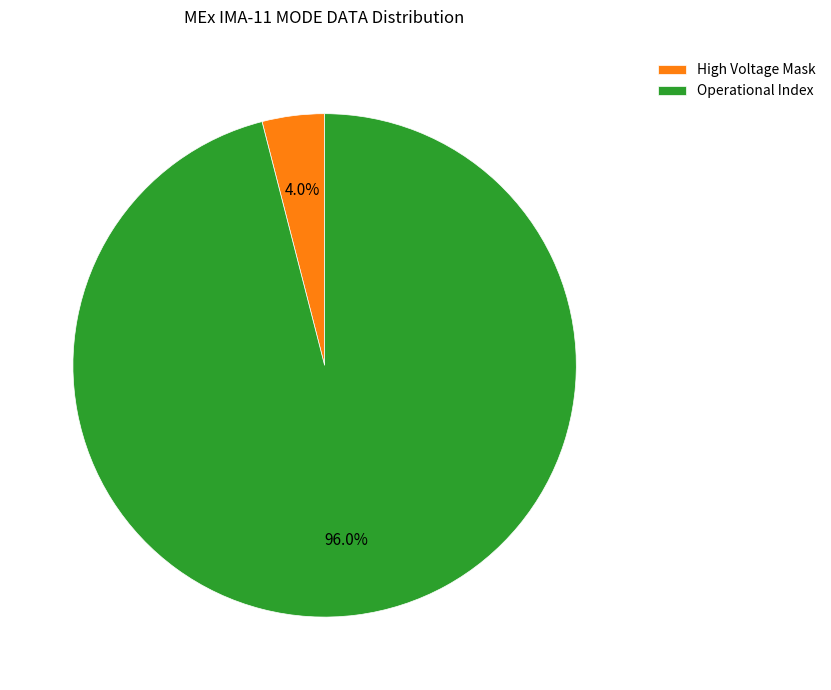

To the nearest percent, what is the average slice percentage?

50%